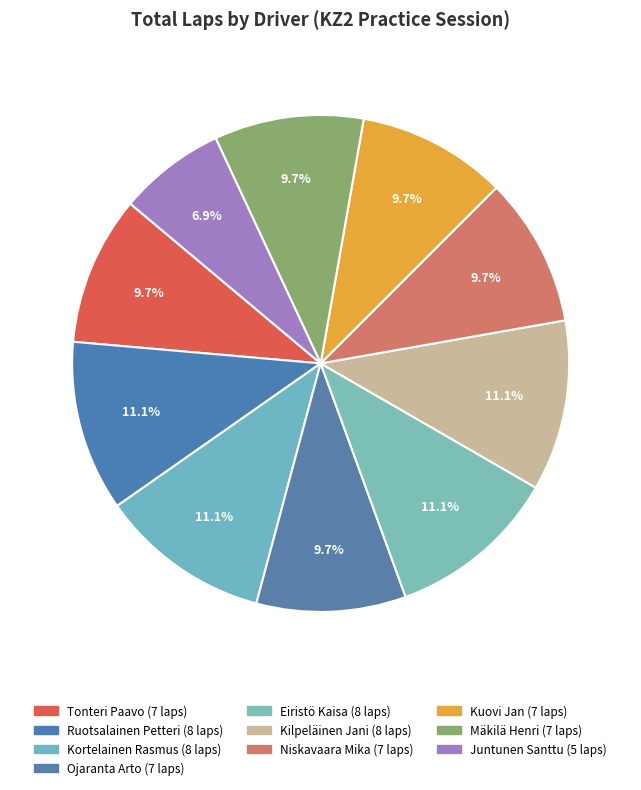

How many slices are in this pie chart?

10